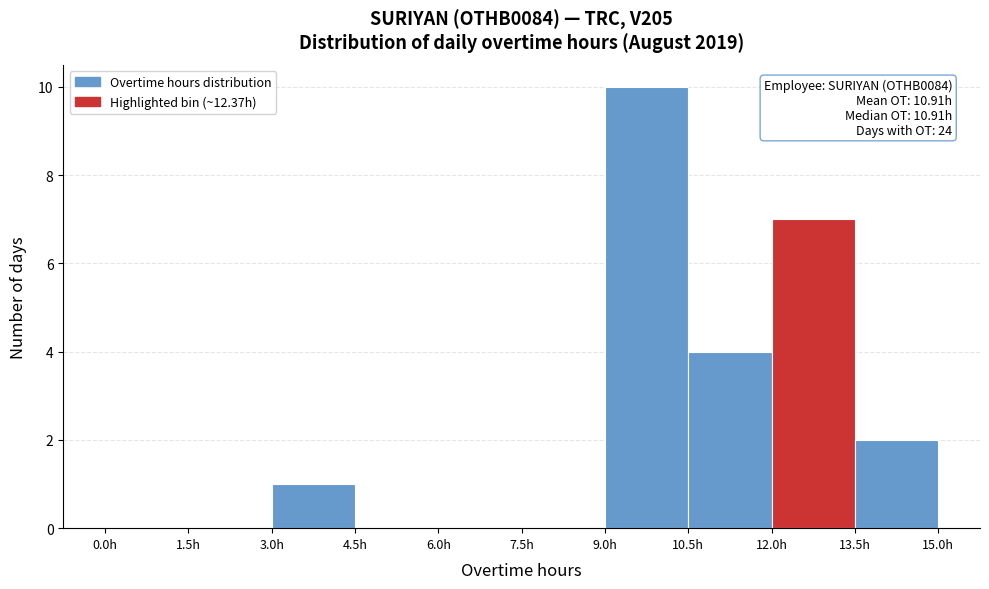

Over which range of the x-axis is the bar tallest?

9.0 to 10.5